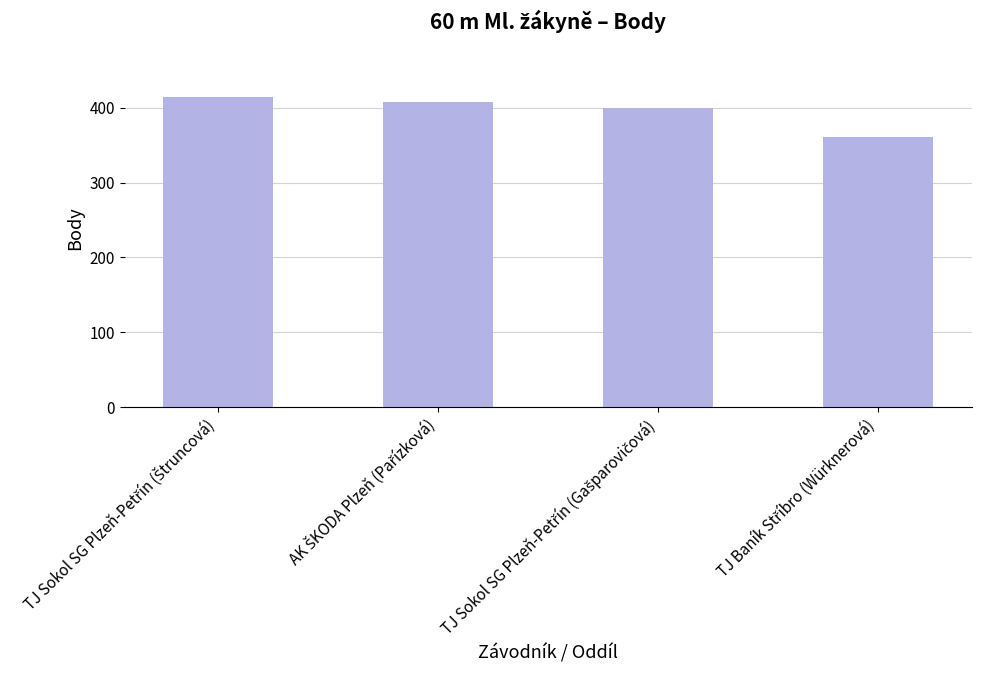

What is the value of the 3rd bar from the left?

400